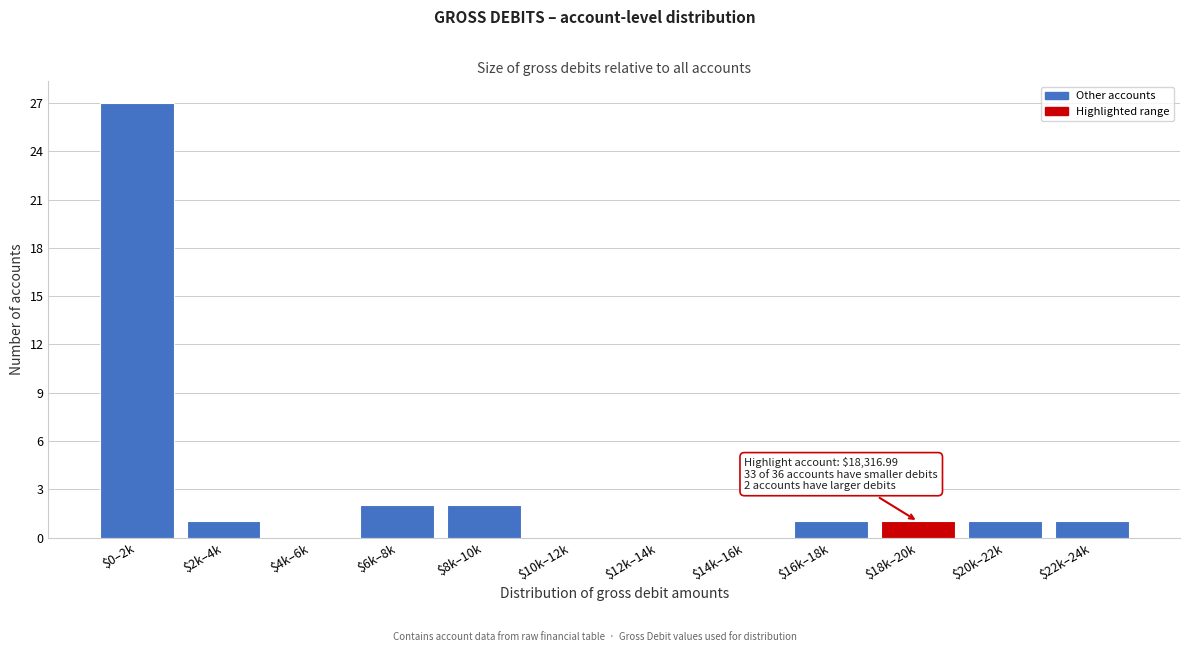

What is the greatest value displayed?

27